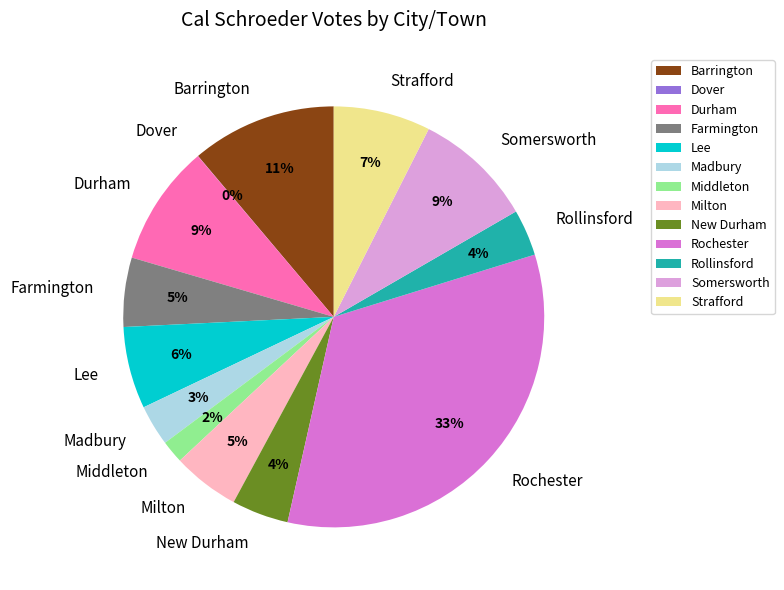

Is there any slice that represents more than half of the pie?

No